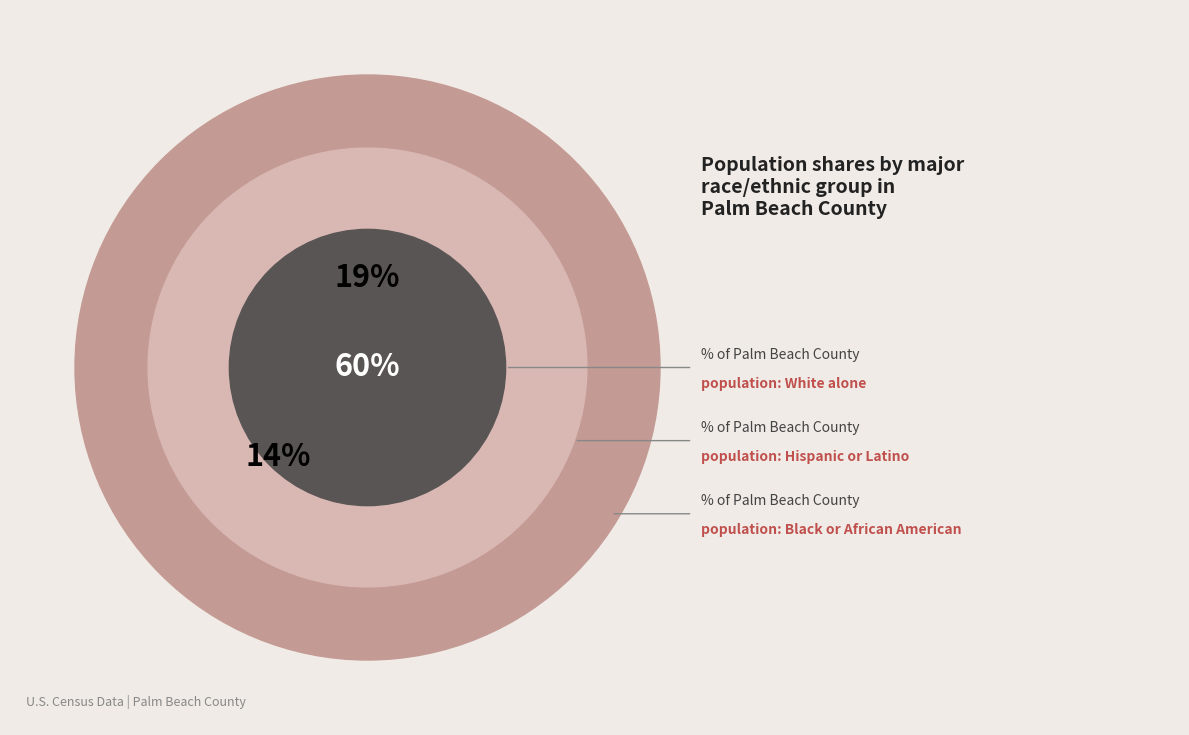

What portion of the pie excludes Hispanic or Latino?

81.1%